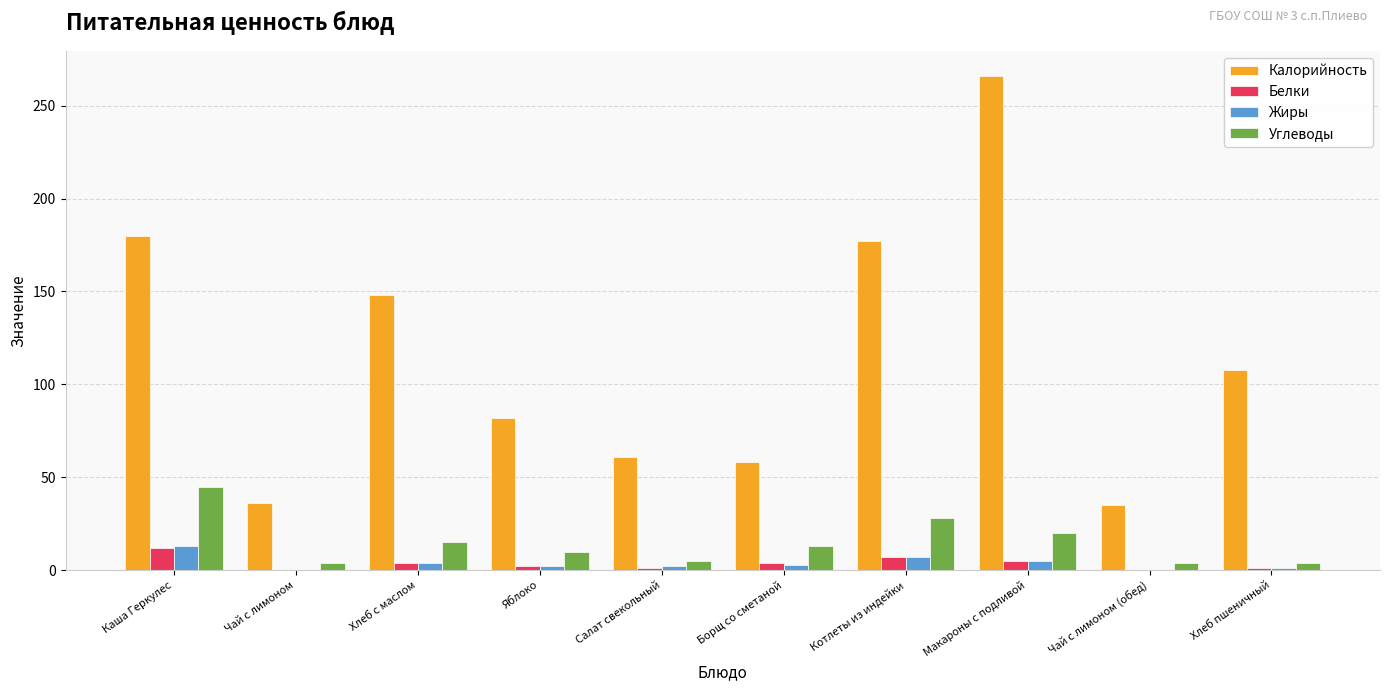

What is the spread (max minus min) of values at Хлеб пшеничный?

107